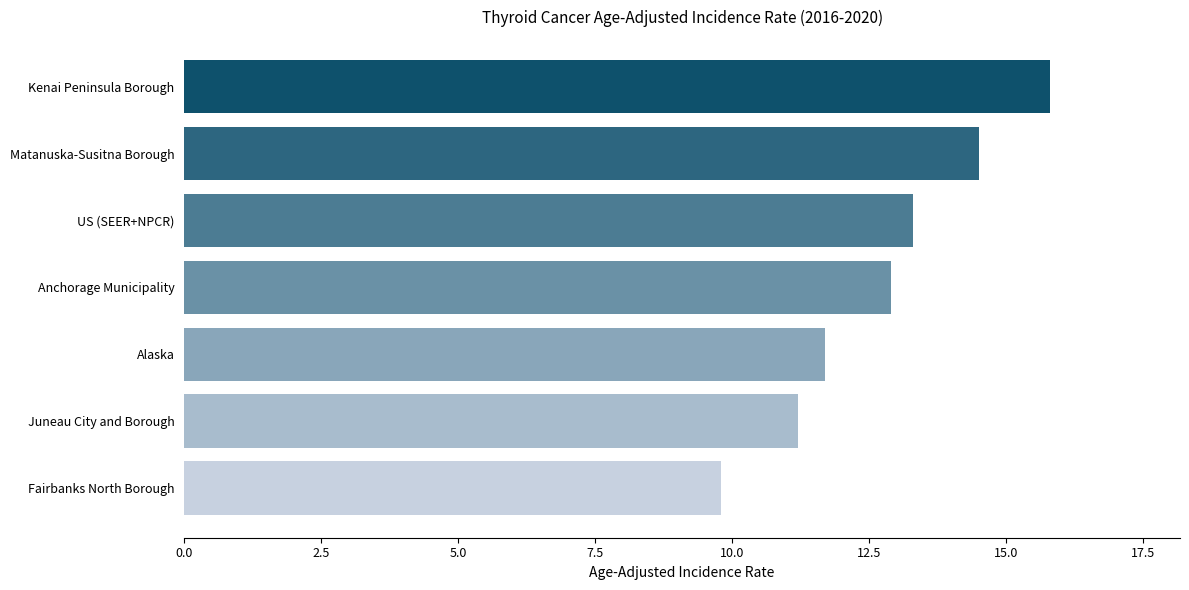

What is the label of the 3rd bar from the top?

US (SEER+NPCR)